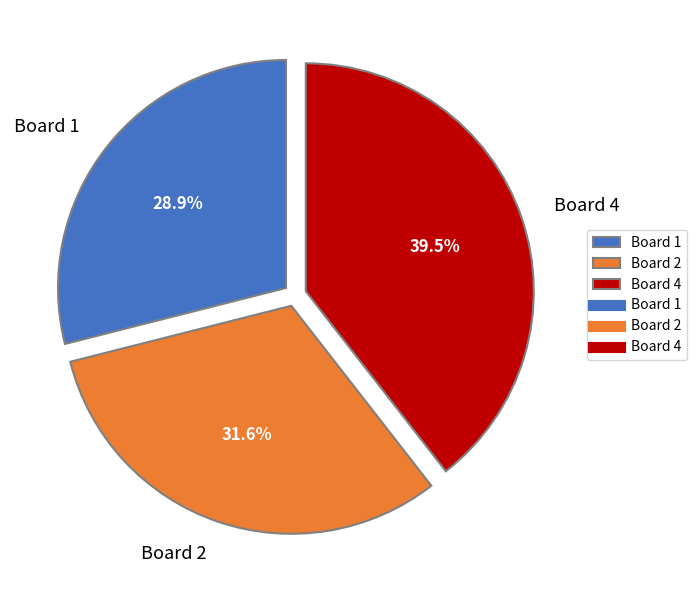

What is the smallest slice in the pie chart?

Board 1